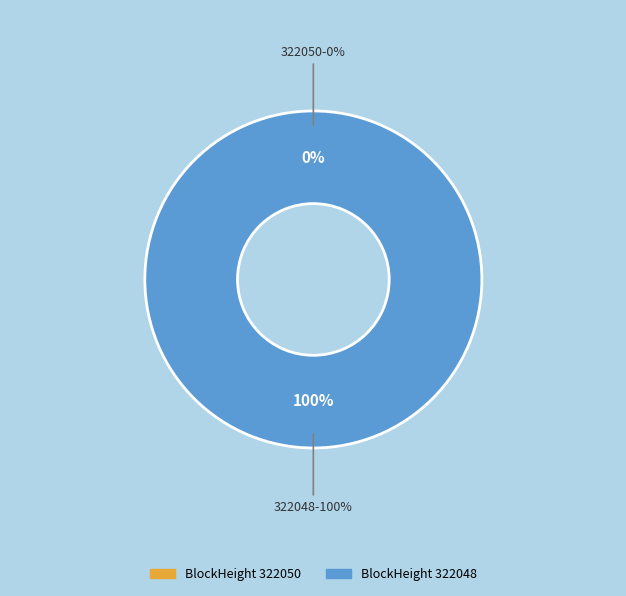

How many slices are in this pie chart?

2